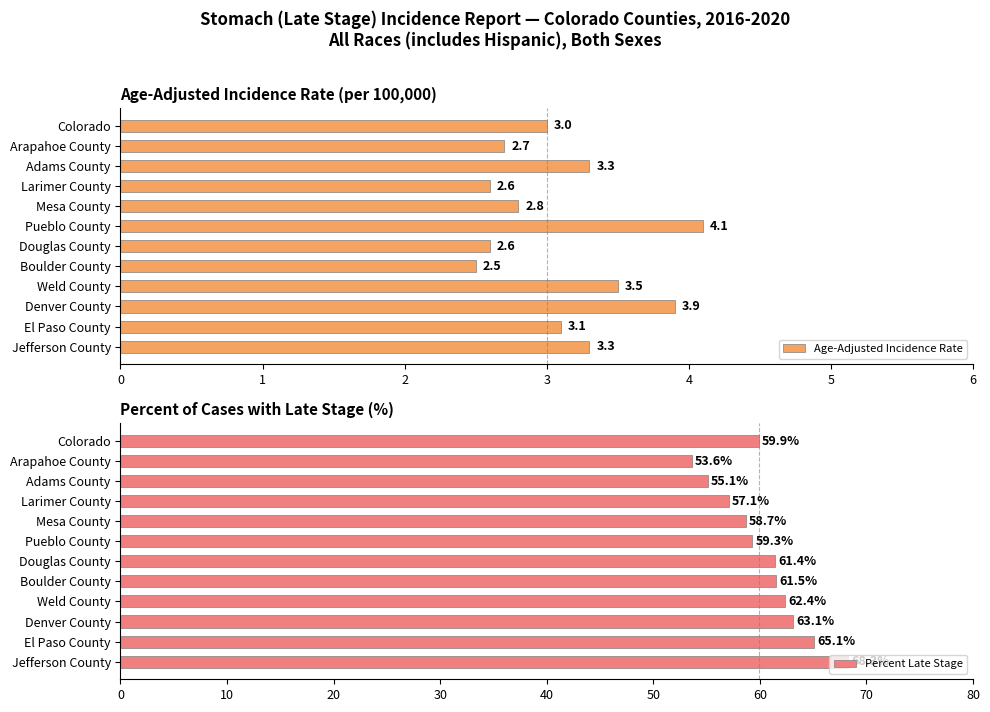

Reading left to right, what are all the values shown in this chart?

Age-Adjusted Incidence Rate: 3.0	2.7	3.3	2.6	2.8	4.1	2.6	2.5	3.5	3.9	3.1	3.3
Percent Late Stage: 59.9	53.6	55.1	57.1	58.7	59.3	61.4	61.5	62.4	63.1	65.1	68.3